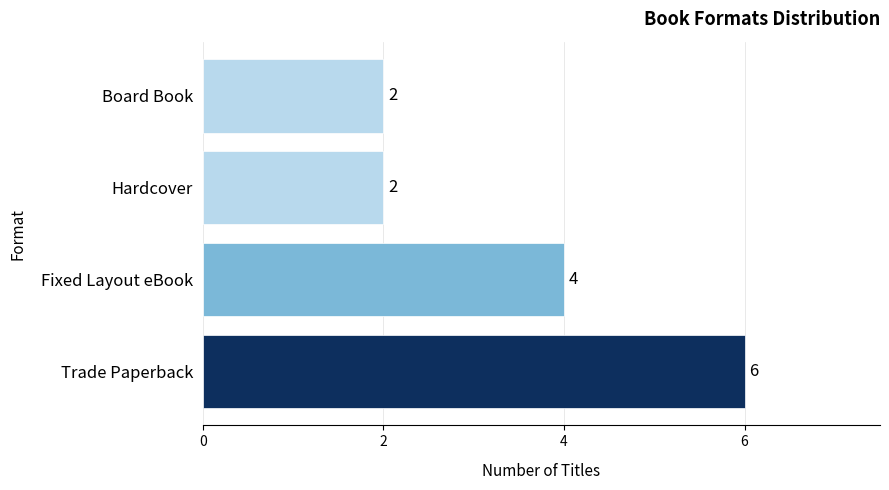

At which label is the value closest to 4?

Fixed Layout eBook